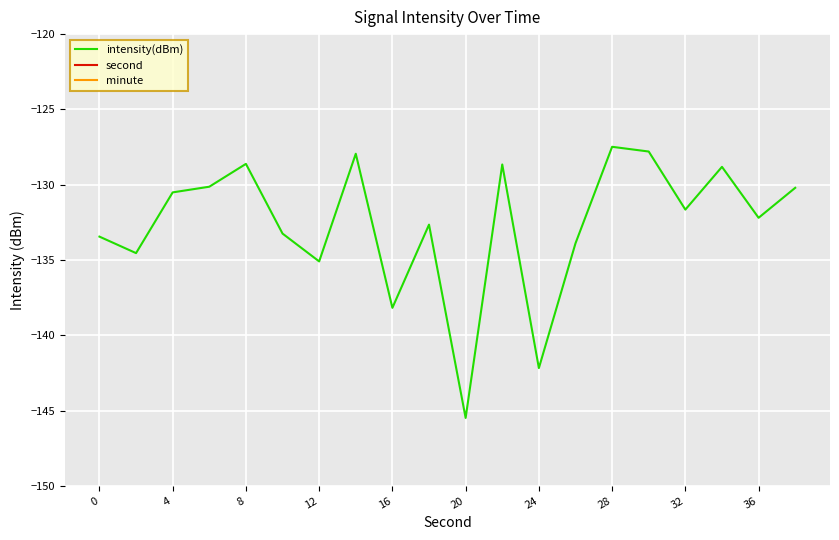

What is the minimum value shown in the chart?

-145.5